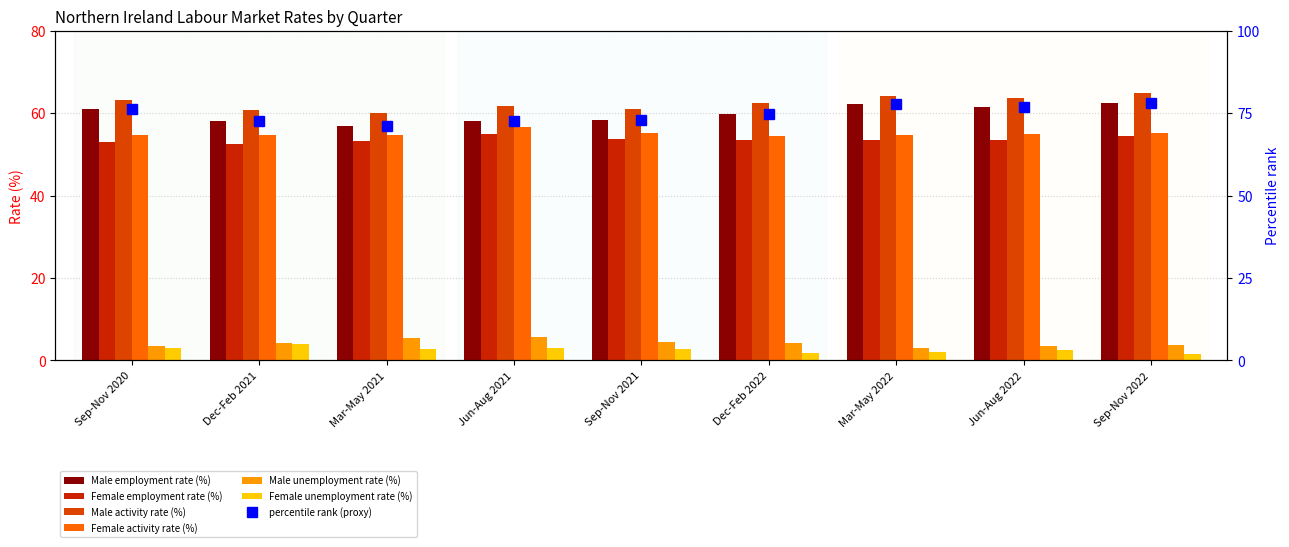

Is the value of Female employment rate (%) at Dec-Feb 2022 greater than the value of Female unemployment rate (%) at Dec-Feb 2022?

Yes